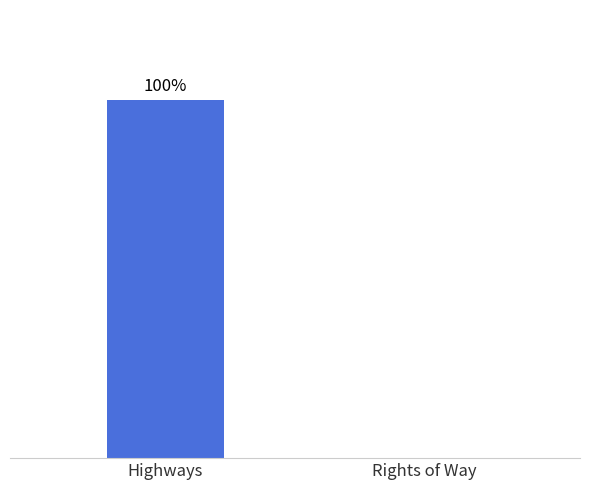

Which category has the lowest value across all series?

Rights of Way